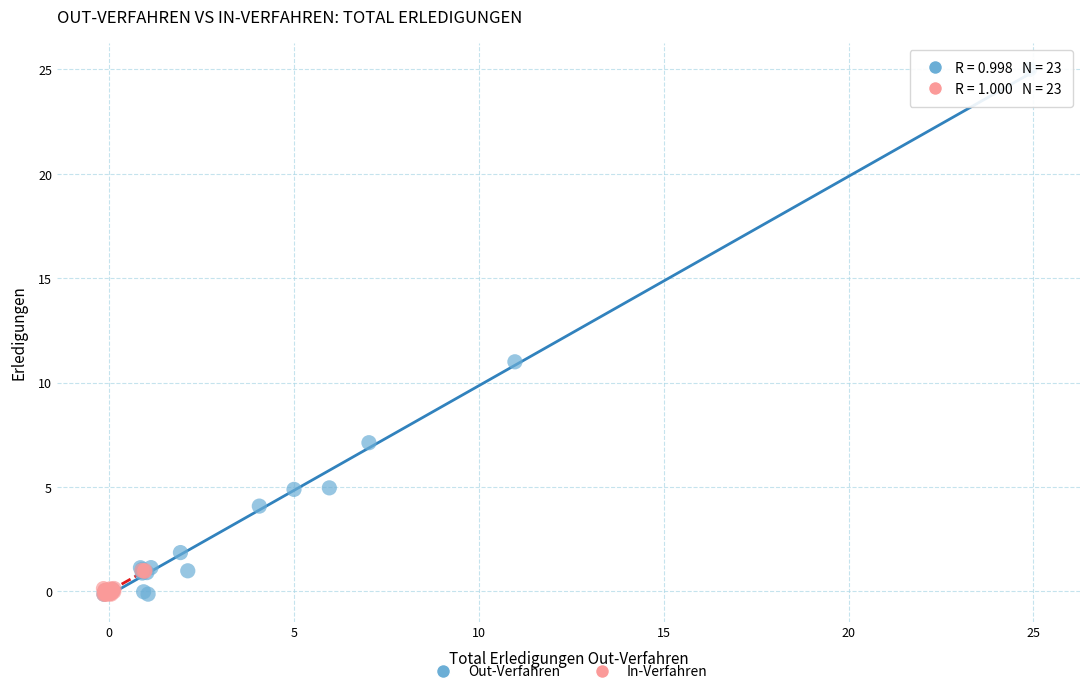

Which series has the widest spread of Y values?

Out-Verfahren